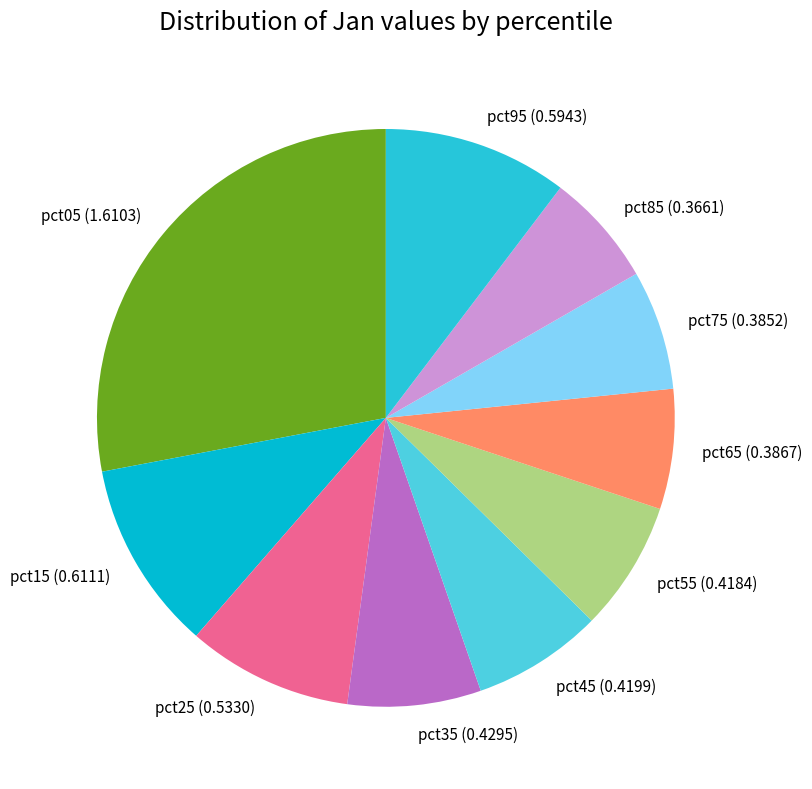

What is the largest slice in the pie chart?

pct05